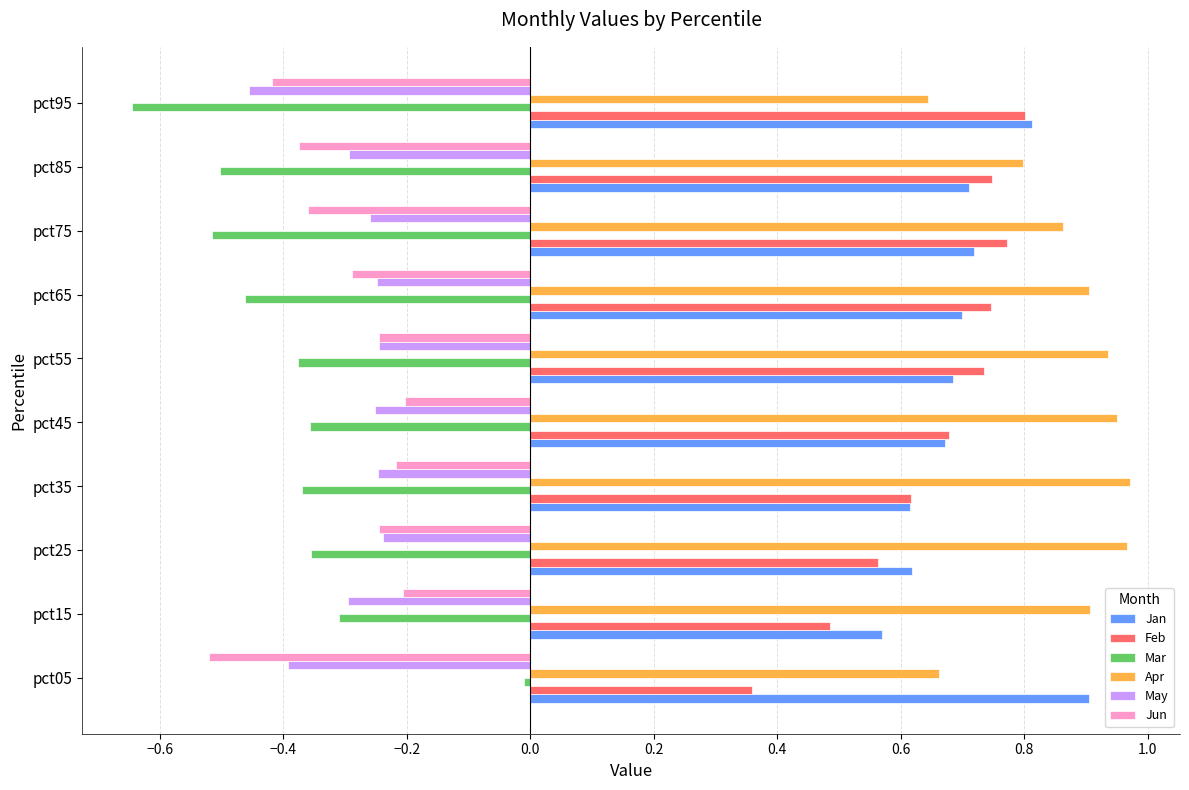

How many categories are shown in the chart?

10